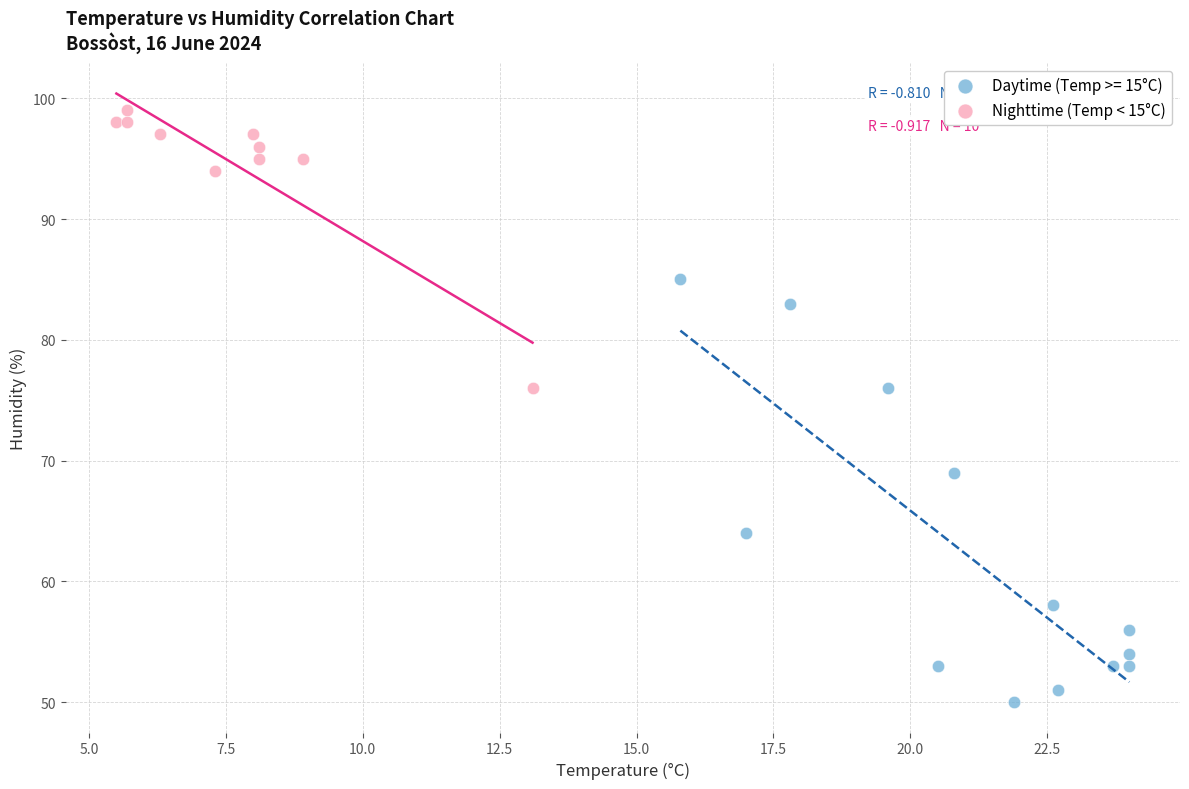

Which series contains the lowest Y value?

Daytime (Temp >= 15°C)